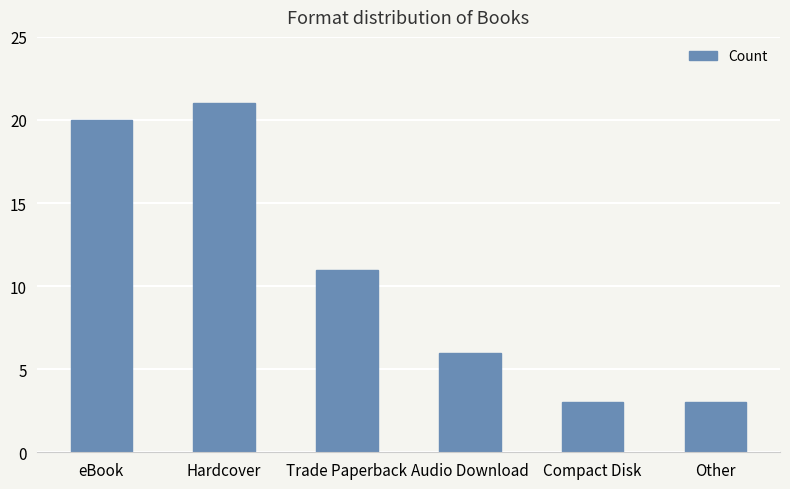

What is the greatest value displayed?

21